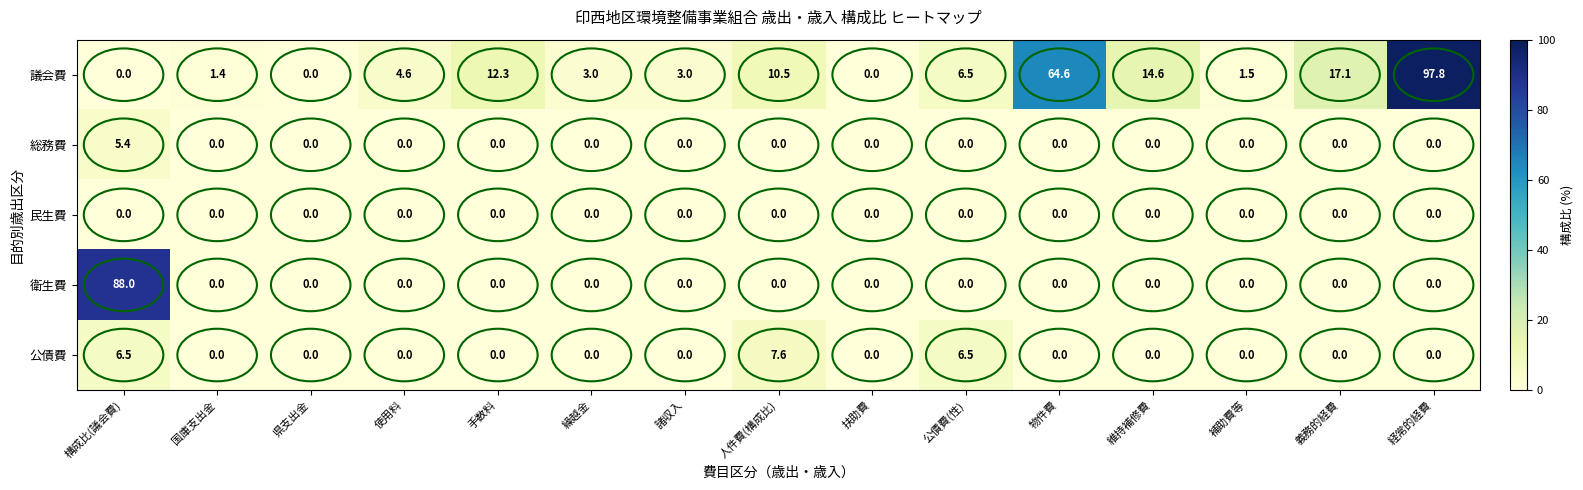

Which series has the widest spread of values?

議会費